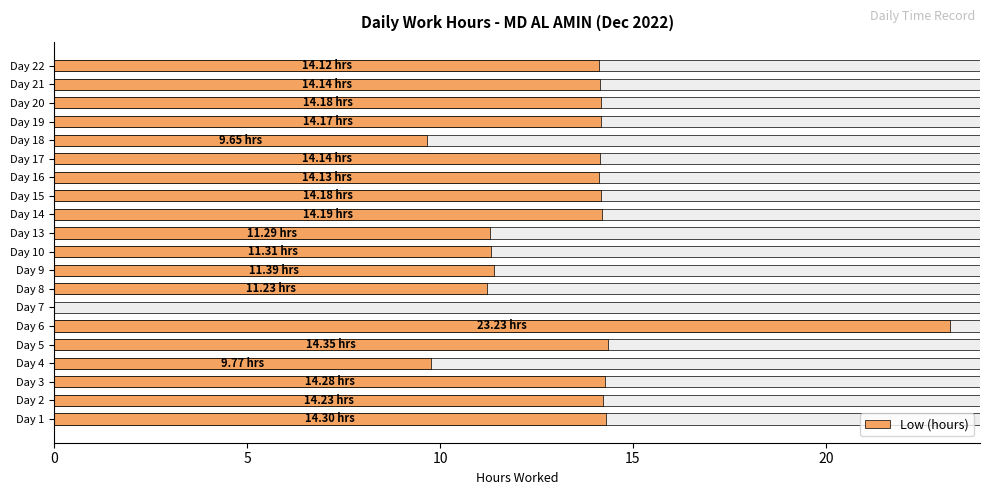

What is the change in value from Day 2 to Day 22?

-0.1